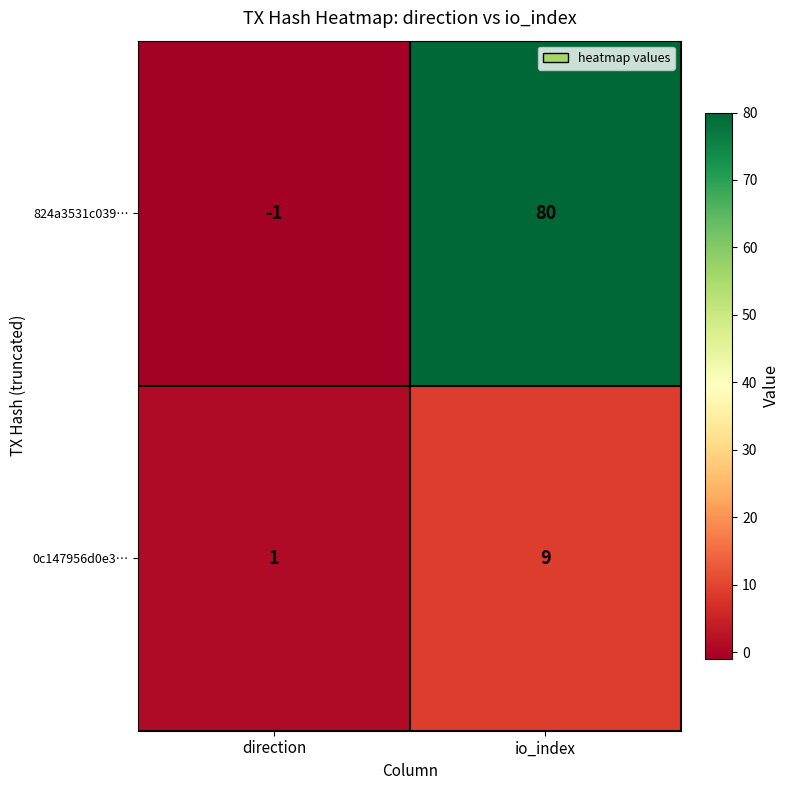

True or false: 824a3531c039… has a value of 0 at direction.

False